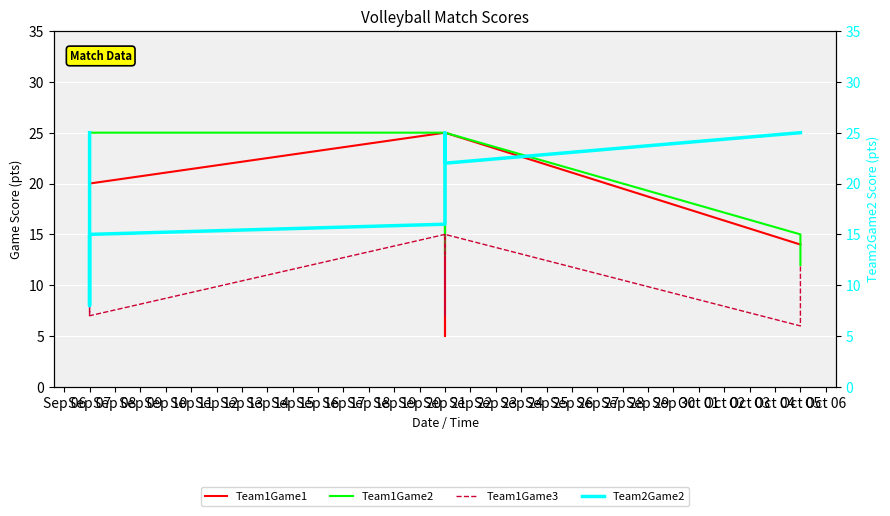

Is this an area chart (filled region under the line)?

No